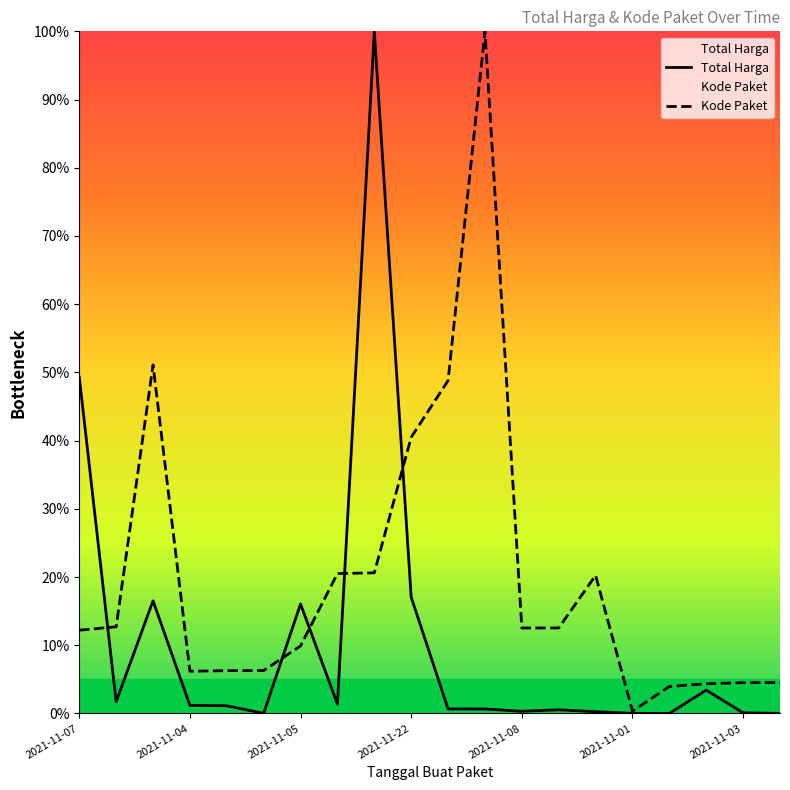

What is the label of the 11th point from the left?

2021-11-24